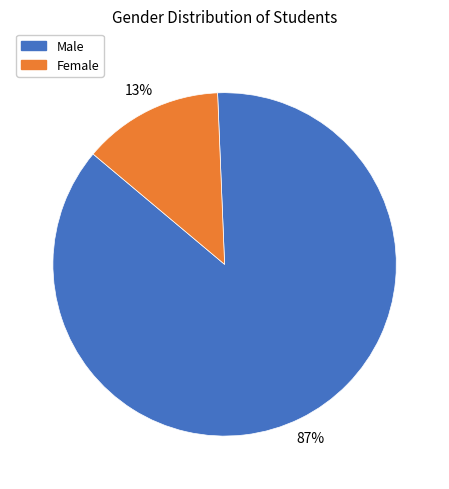

The Male slice represents 87% of the pie. True or false?

True